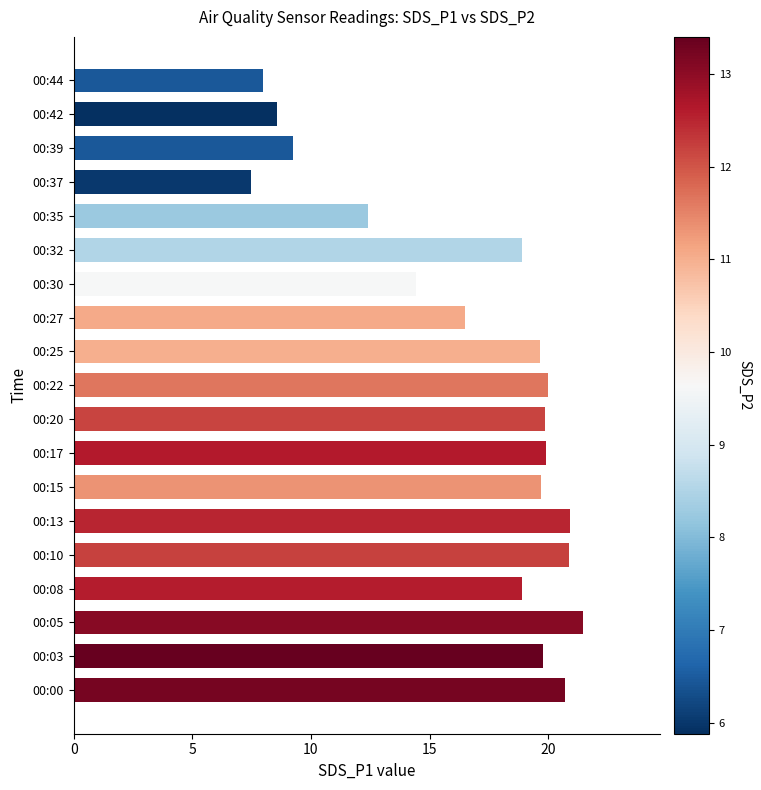

Where is the data nearest to the value 14?

00:30